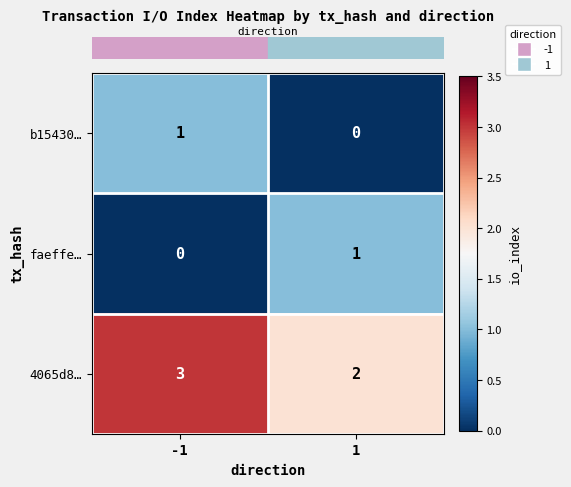

List the labels in order of b15430… value, largest first.

-1, 1